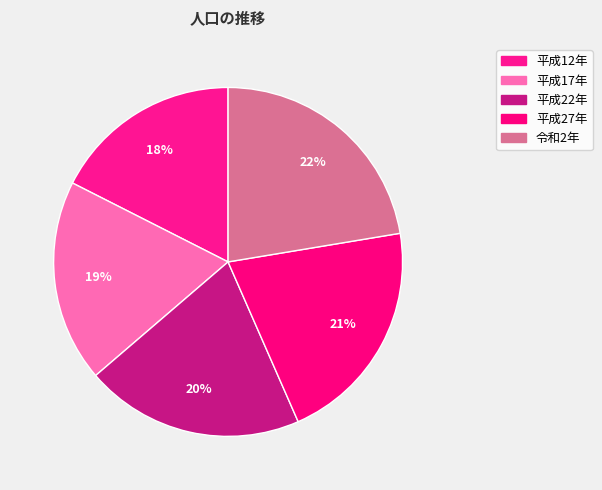

Does 平成17年 account for over 50% of the chart?

No